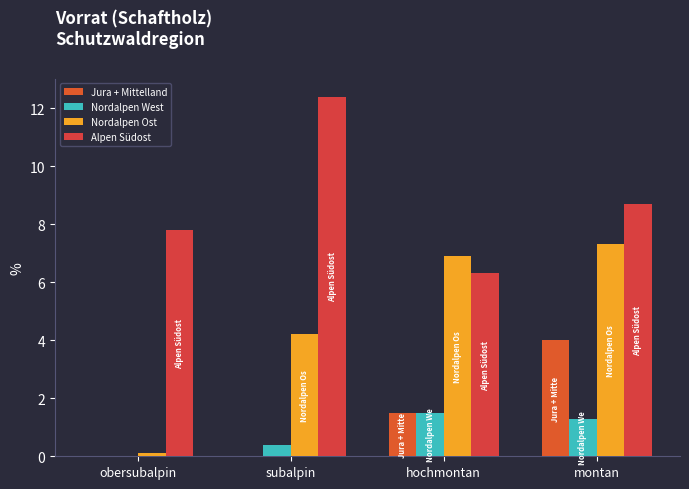

How many positive values does the Nordalpen West series have?

3